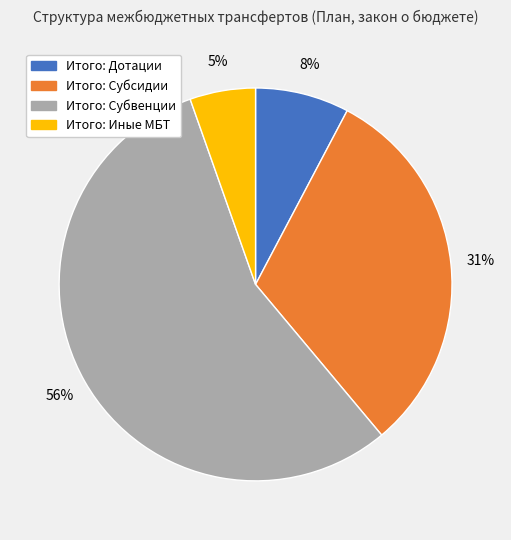

How many slices are in this pie chart?

4